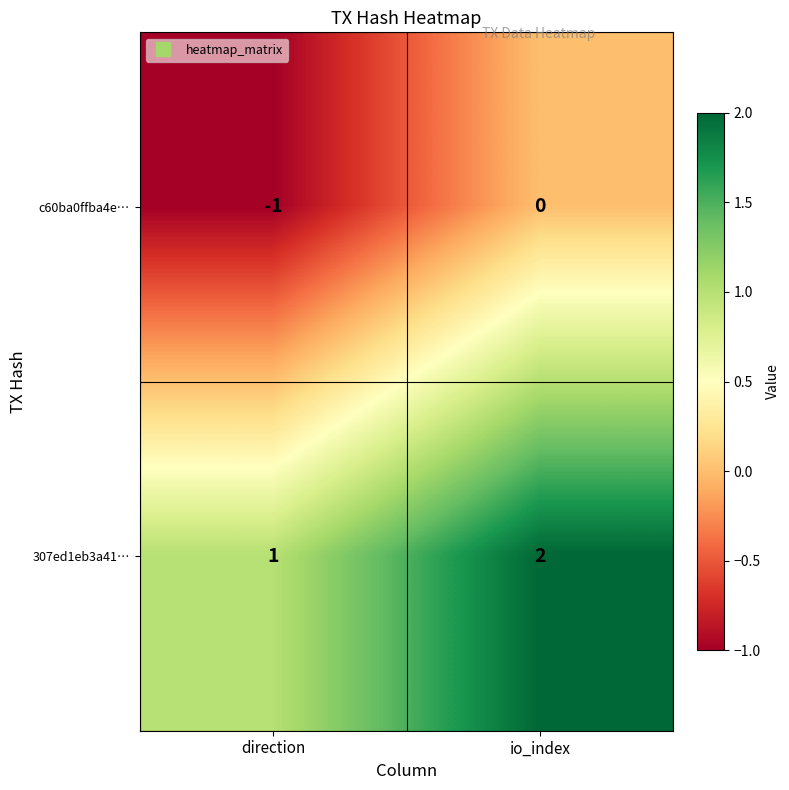

Which series has the largest total across all categories?

307ed1eb3a41…